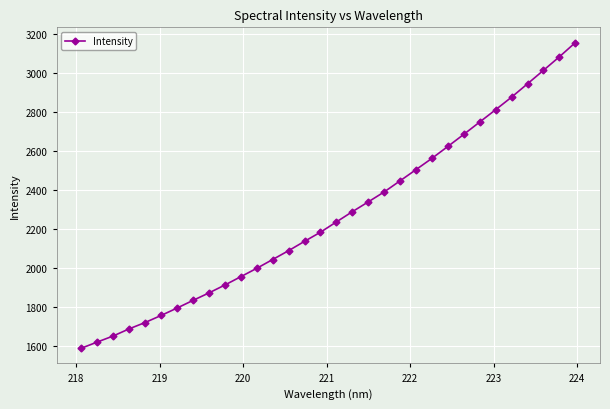

What is the difference between the maximum and second lowest values?

1536.0